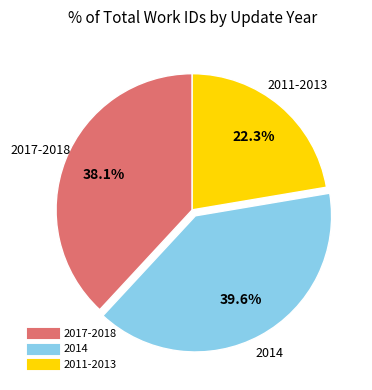

Is there any slice that represents more than half of the pie?

No